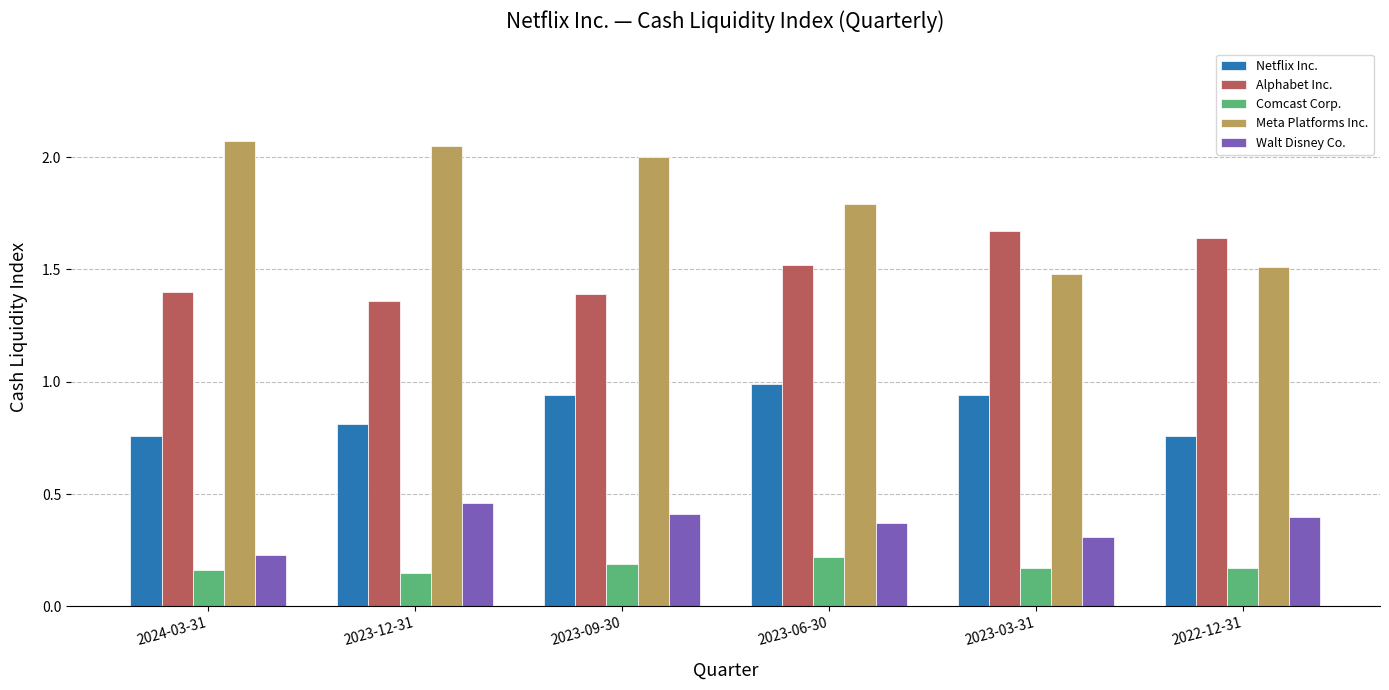

How many Alphabet Inc. values are between 1 and 2?

6